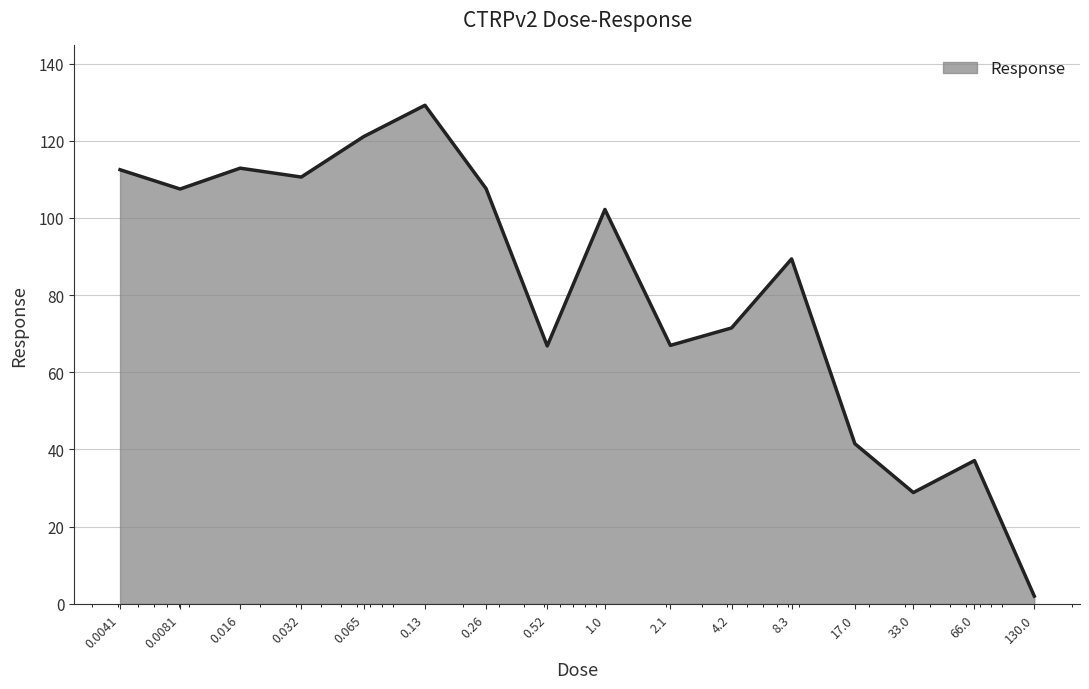

What is the difference between the maximum and minimum values?

127.2